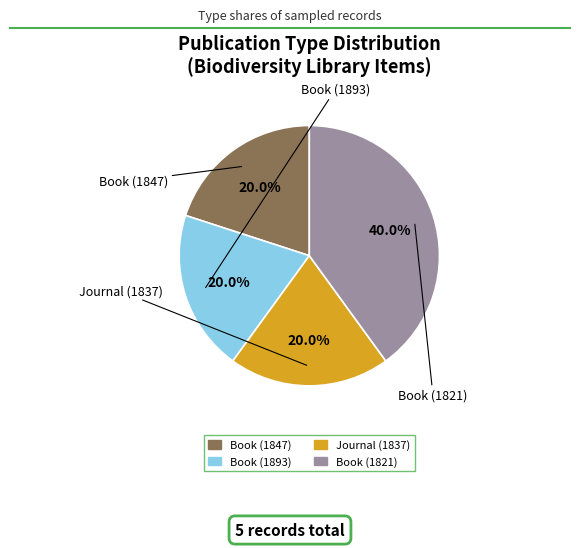

Approximately how many times larger is the value at Book (1893) compared to Journal (1837)?

1.0